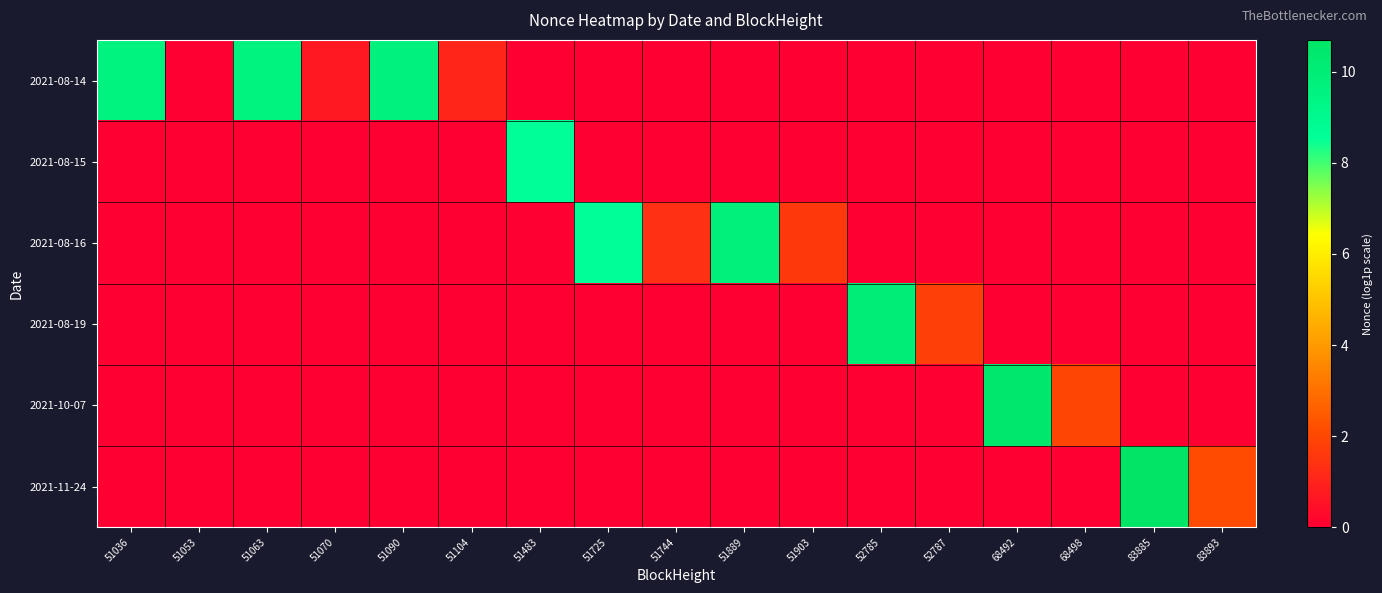

Which label corresponds to the largest value in the chart?

83885